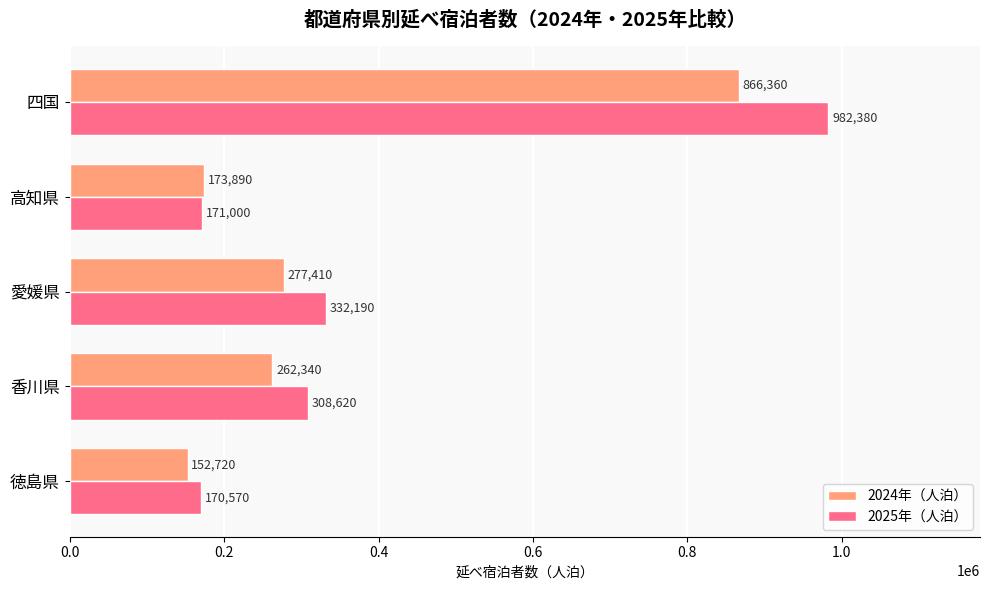

Which series has the largest range (max minus min)?

2025年（人泊）